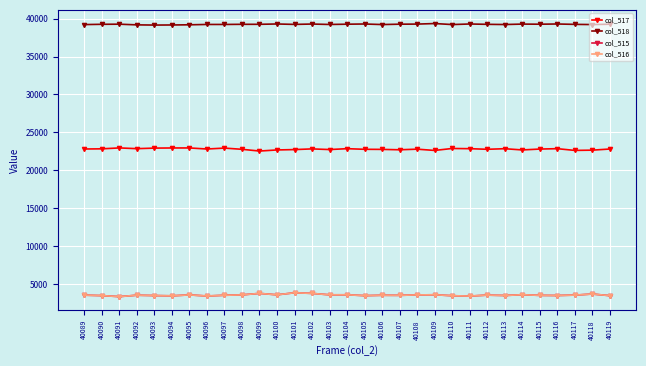

How many series are shown in this chart?

4